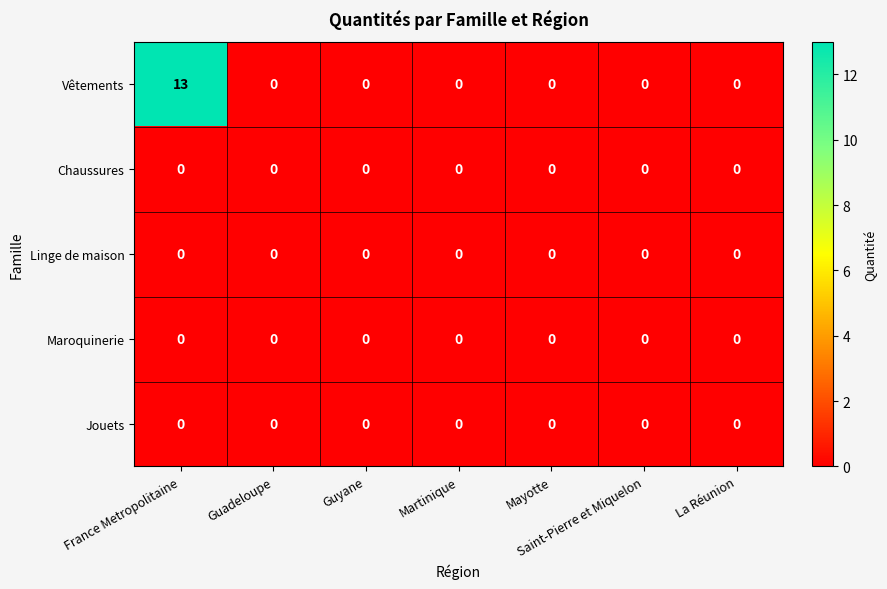

How many data points does each series have?

7